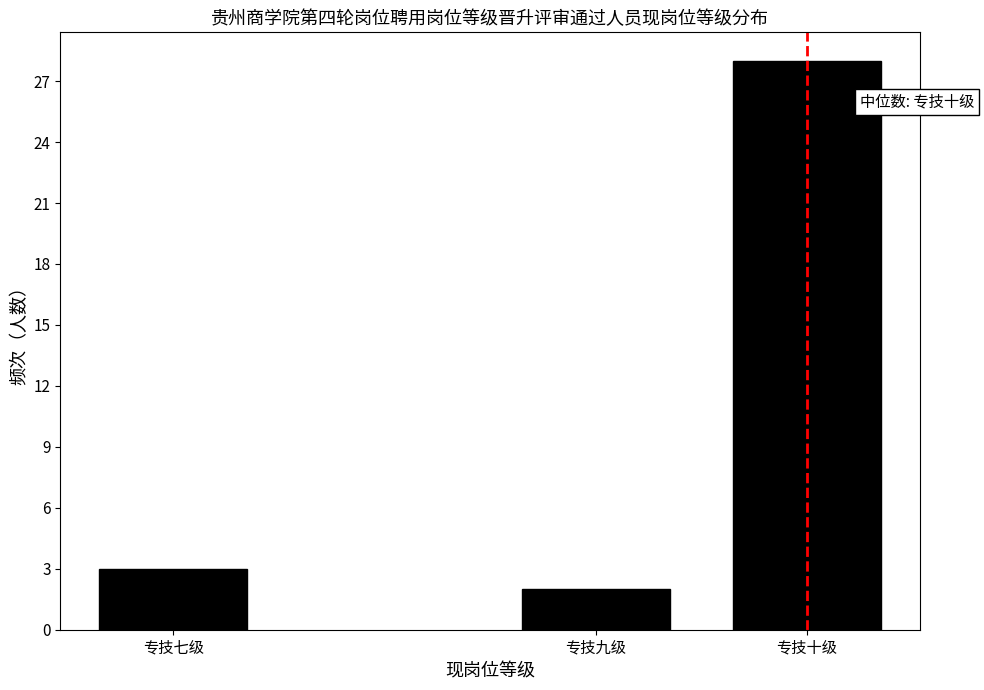

Reading right to left, list all the values displayed in this chart.

专技十级=28	专技九级=2	专技七级=3